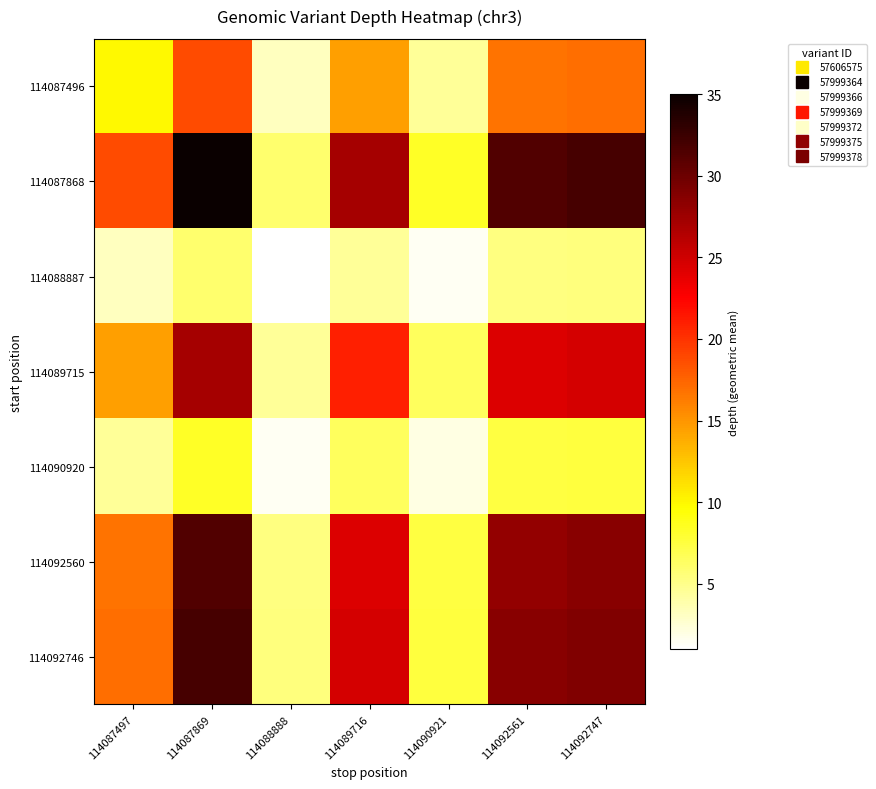

Which series has the largest total across all categories?

114087868